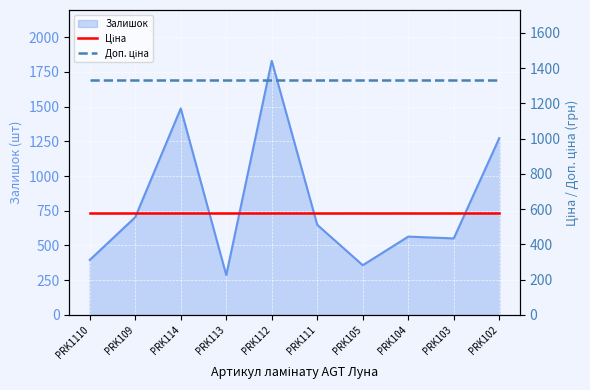

Where is Ціна nearest to the value 580?

PRK1110